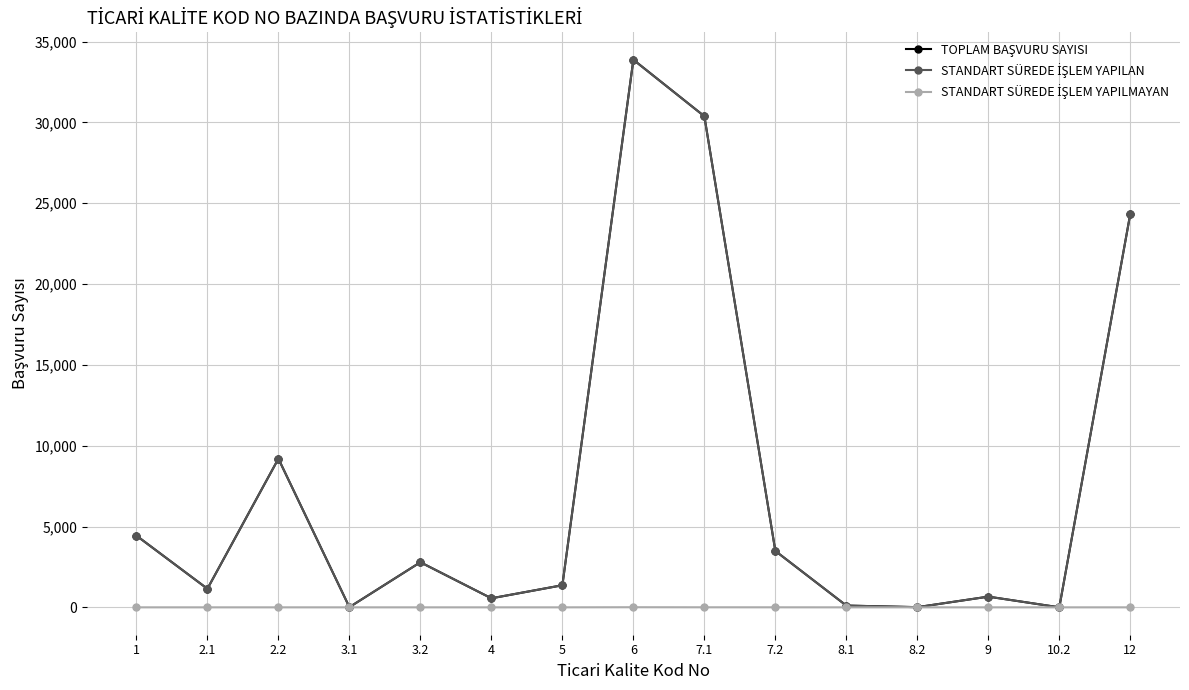

What is the maximum value shown in the chart?

33874